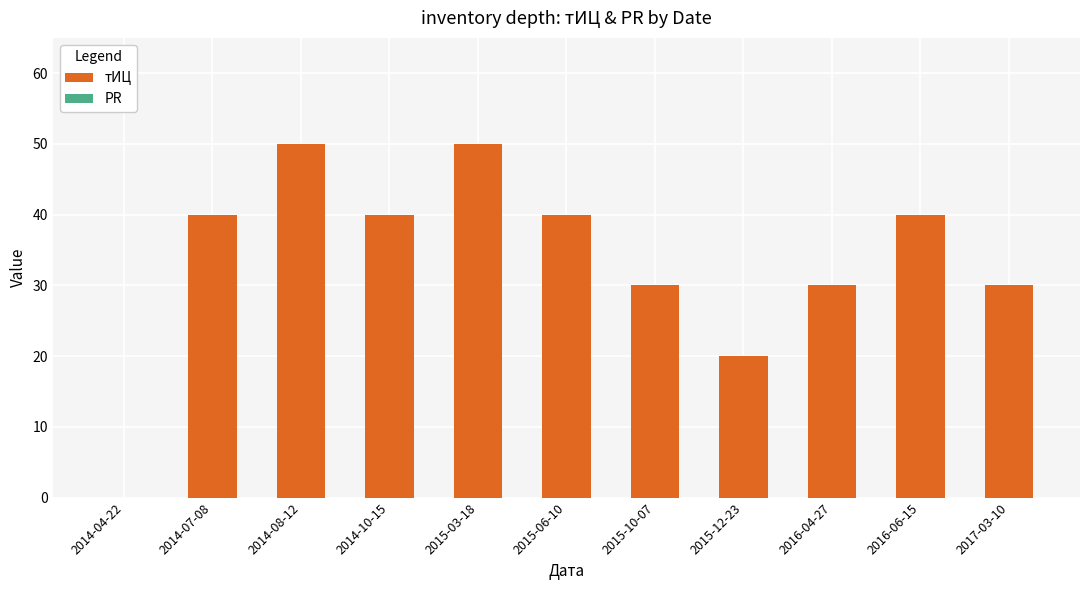

What is the sum of all values?

370